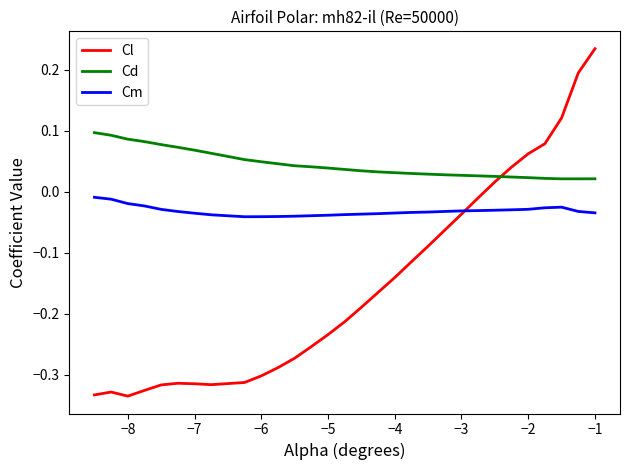

Is this an area chart (filled region under the line)?

No